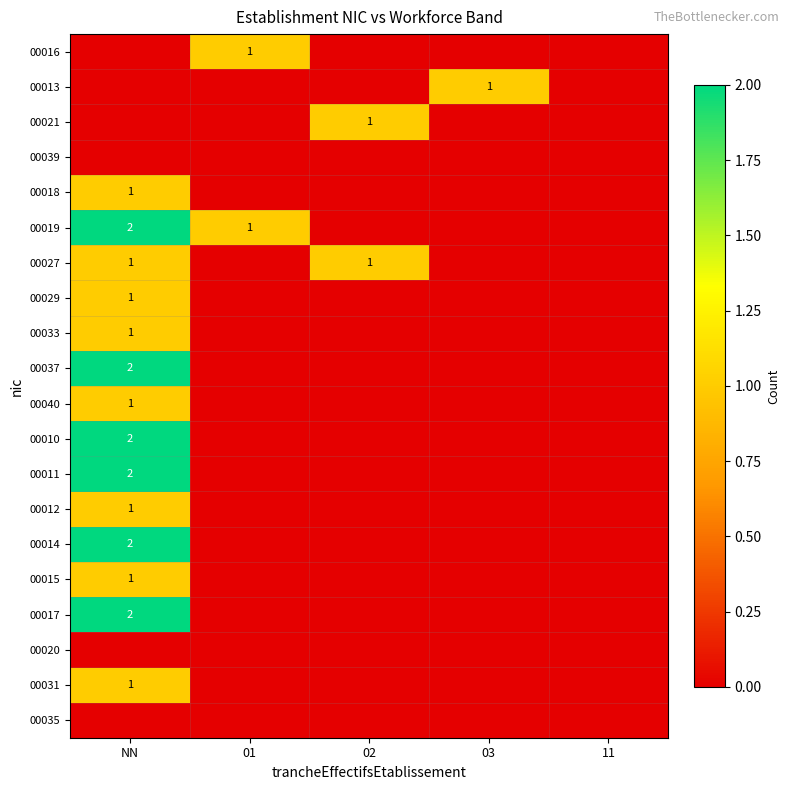

The 00018 series shows 1 at NN. True or false?

True